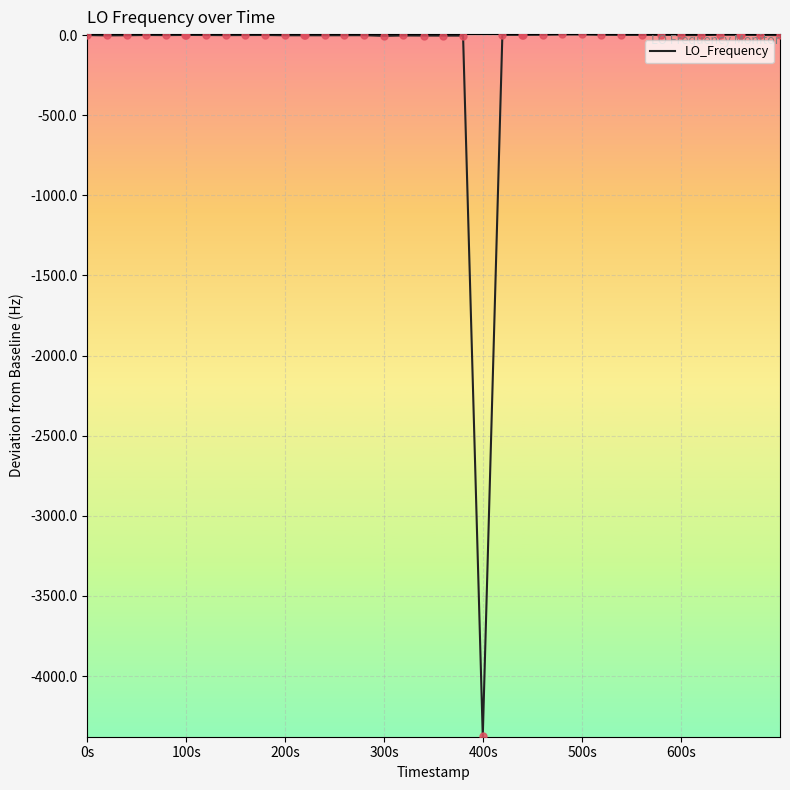

What is the minimum value shown in the chart?

-4376.3